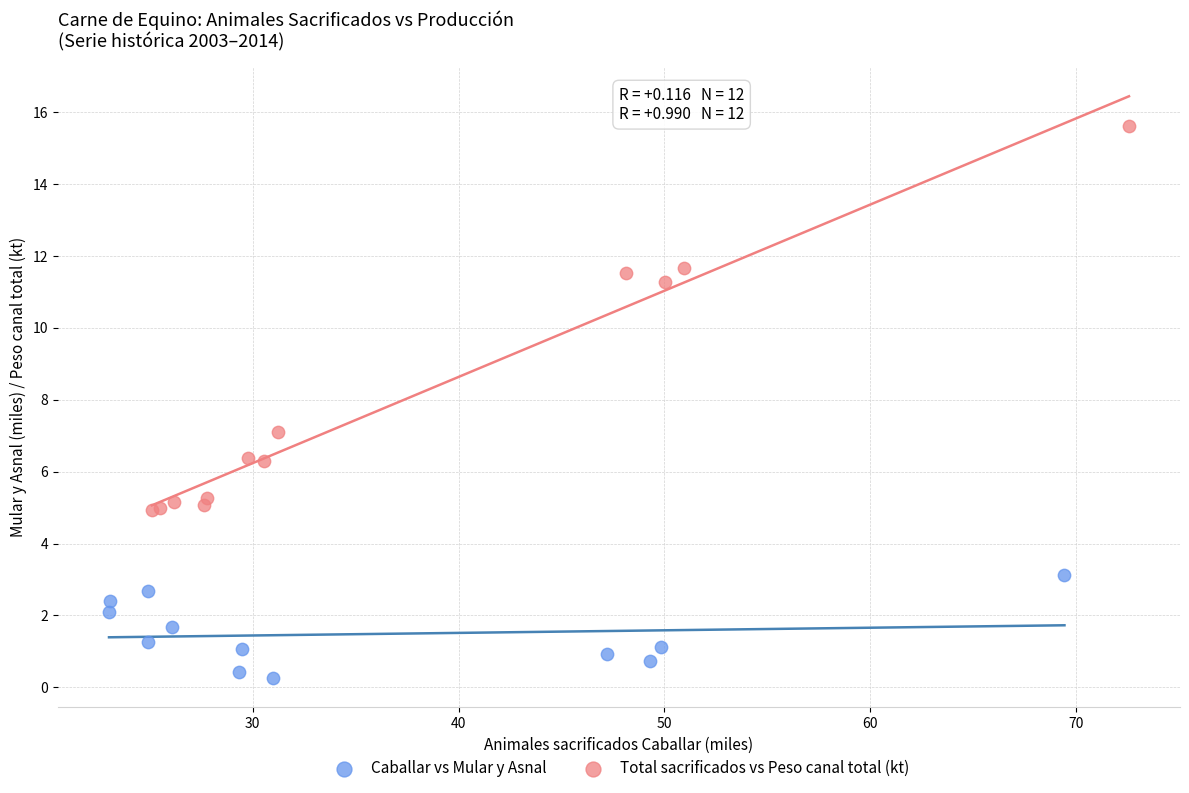

What are all the series names shown in the legend?

Caballar vs Mular y Asnal, Total sacrificados vs Peso canal total (kt)